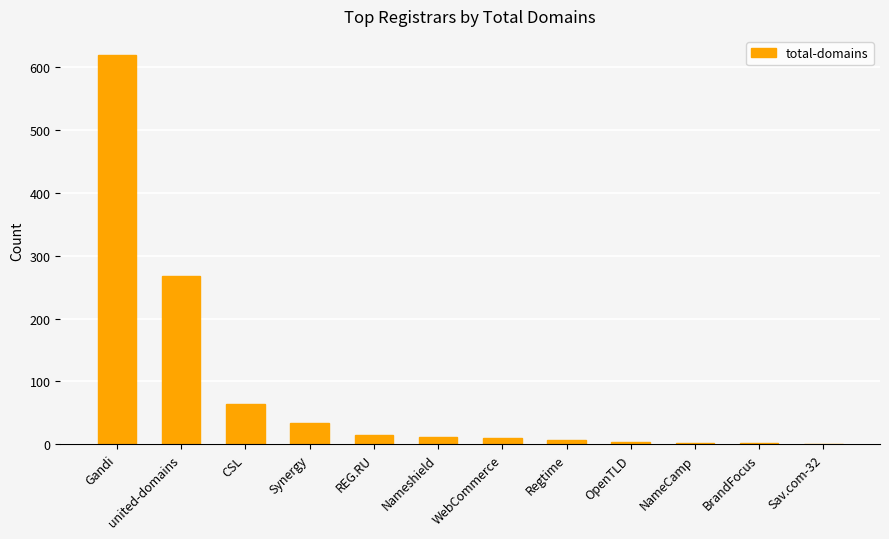

Which category has the highest value across all series?

Gandi